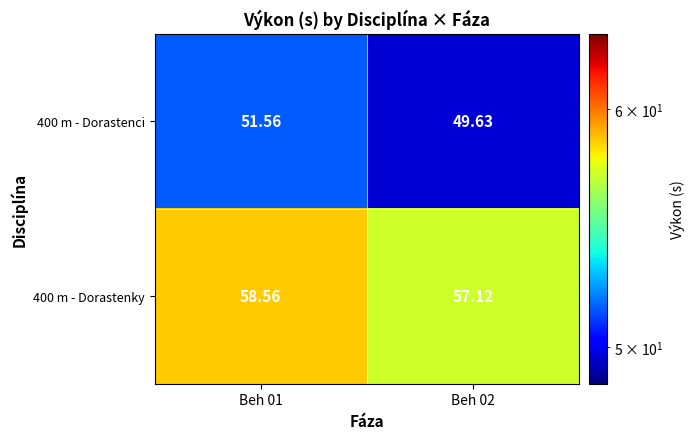

Reading left to right, list all the values displayed in this chart.

400 m - Dorastenci: Beh 01=51.6	Beh 02=49.6
400 m - Dorastenky: Beh 01=58.6	Beh 02=57.1